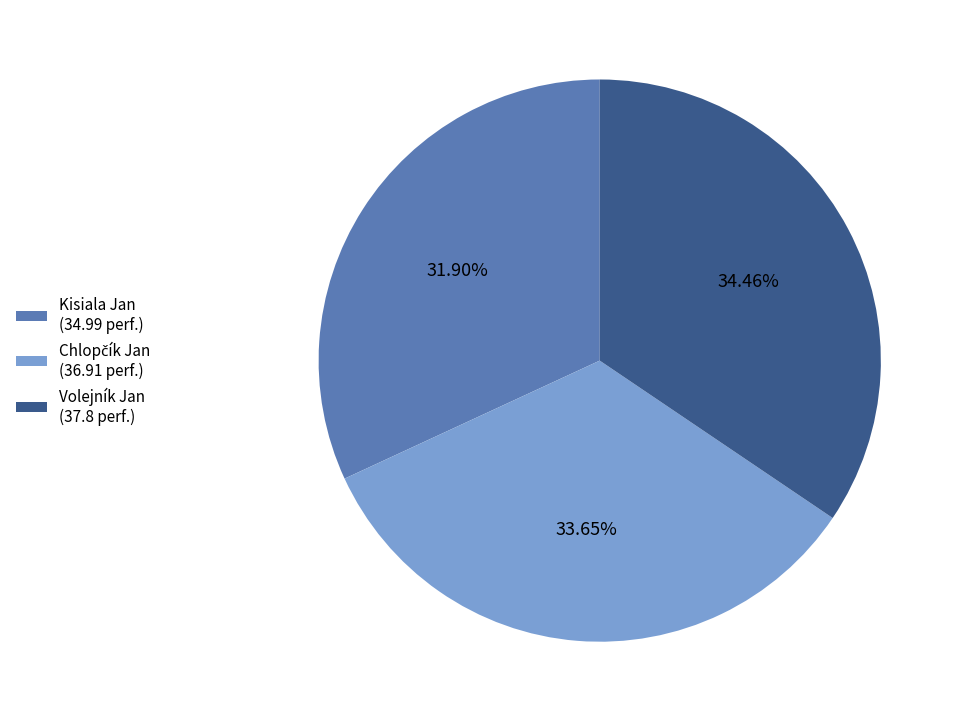

Is the sum of Volejník Jan (37.8 perf.) and Kisiala Jan (34.99 perf.) greater than half?

Yes